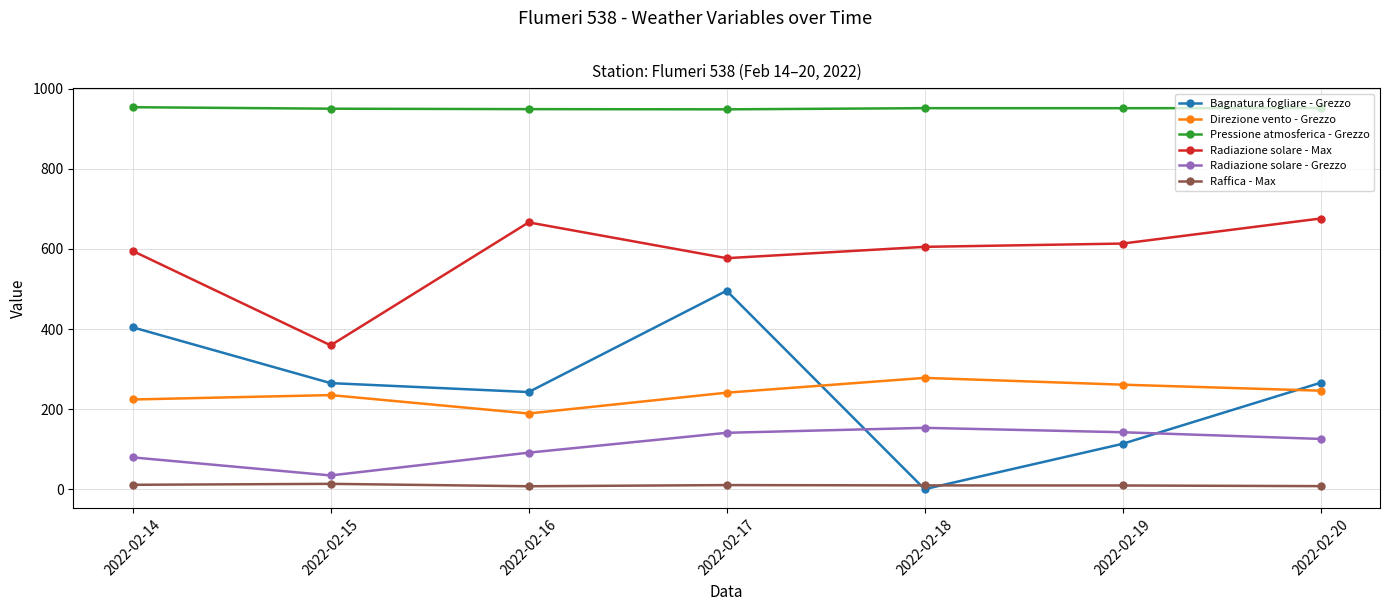

True or false: Direzione vento - Grezzo and Radiazione solare - Max intersect in this chart.

False